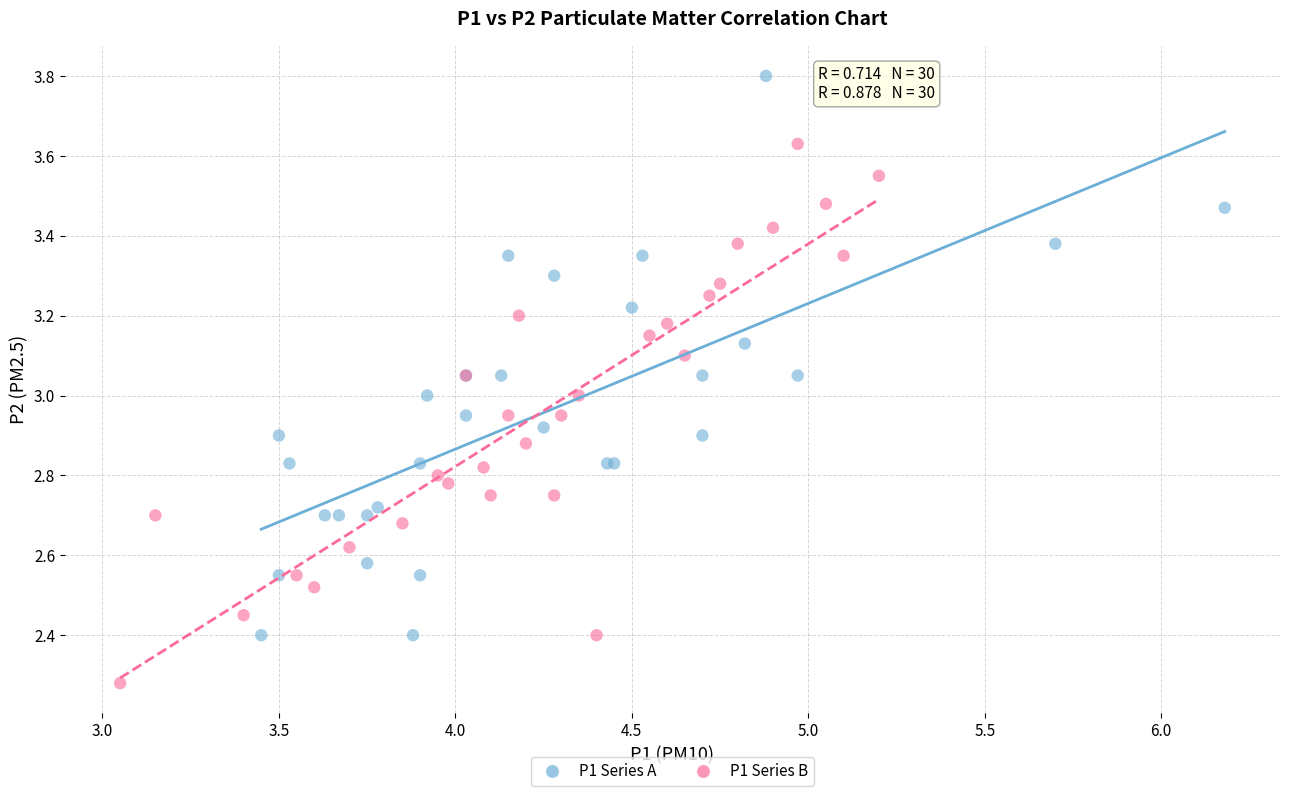

Which series reaches the minimum Y coordinate?

P1 Series B